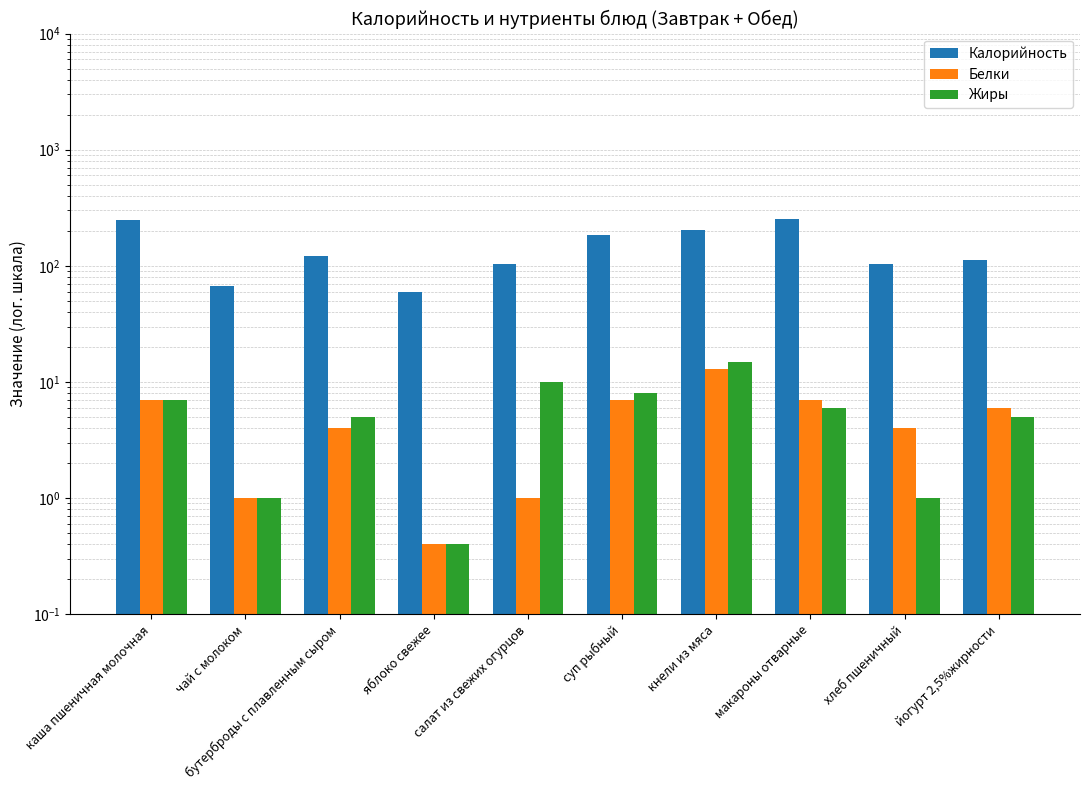

What is the label of the 8th bar from the right?

бутерброды с плавленным сыром